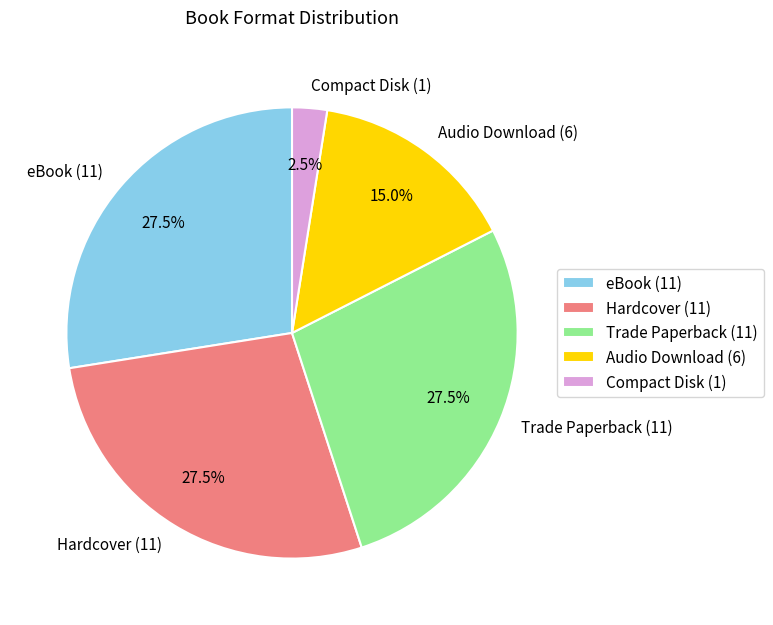

To the nearest percent, what is the difference between the largest and smallest slice percentages?

25%